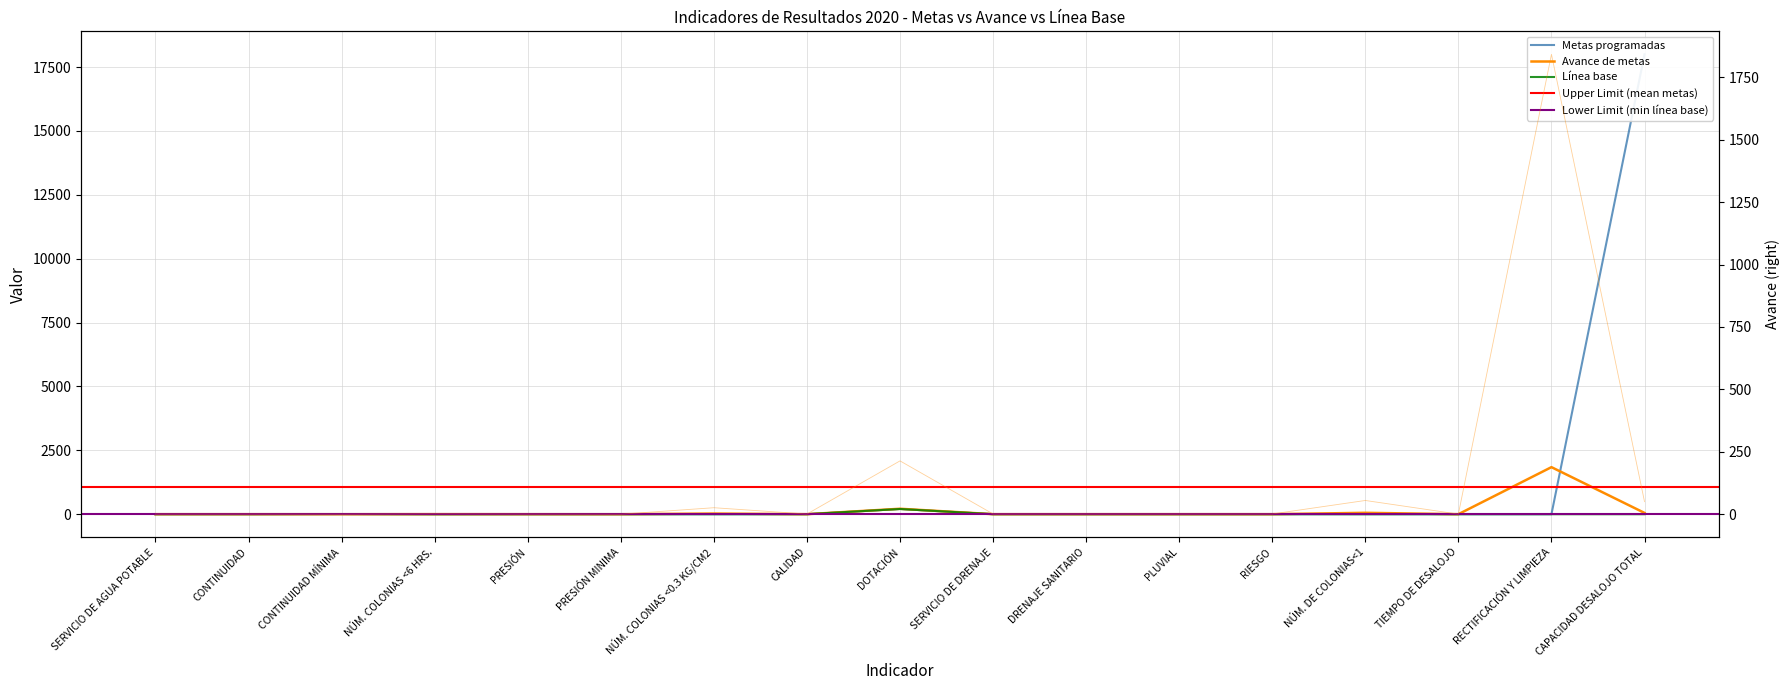

Where is the first local maximum for Línea base?

CONTINUIDAD MÍNIMA